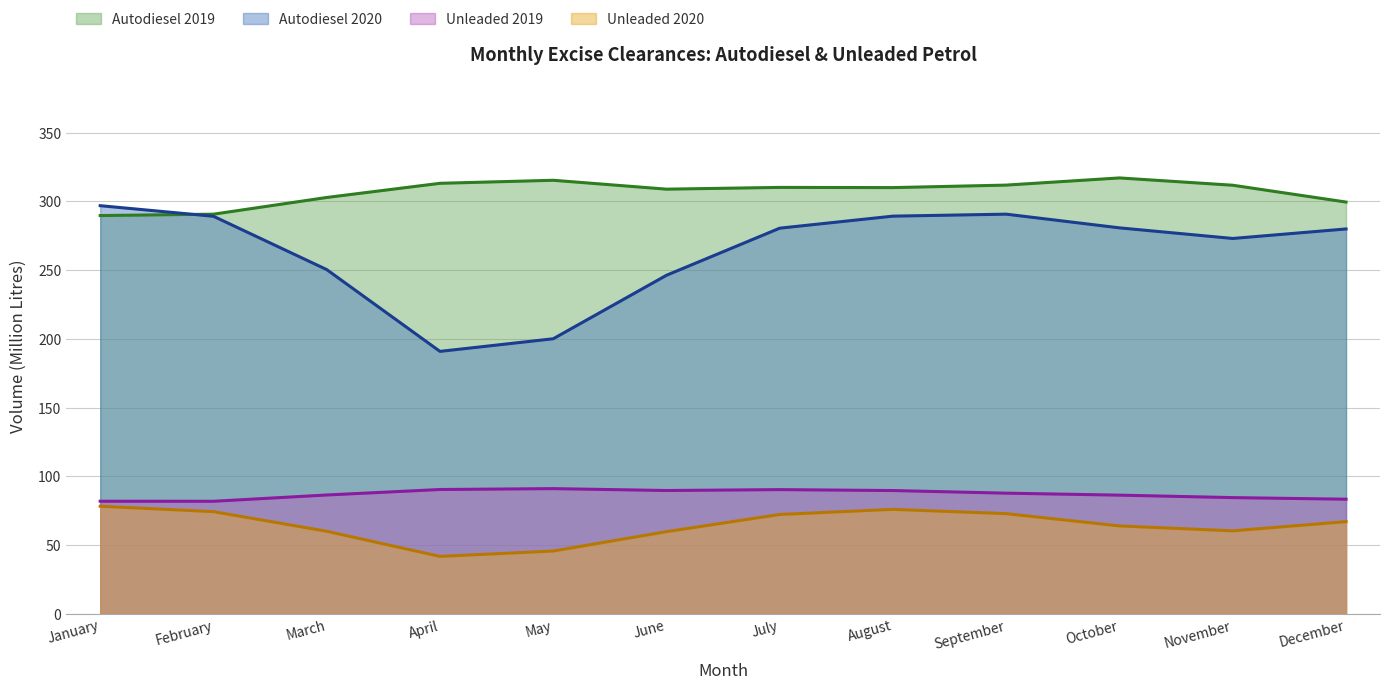

At March, list the series in order from largest to smallest.

Autodiesel 2019, Autodiesel 2020, Unleaded 2019, Unleaded 2020